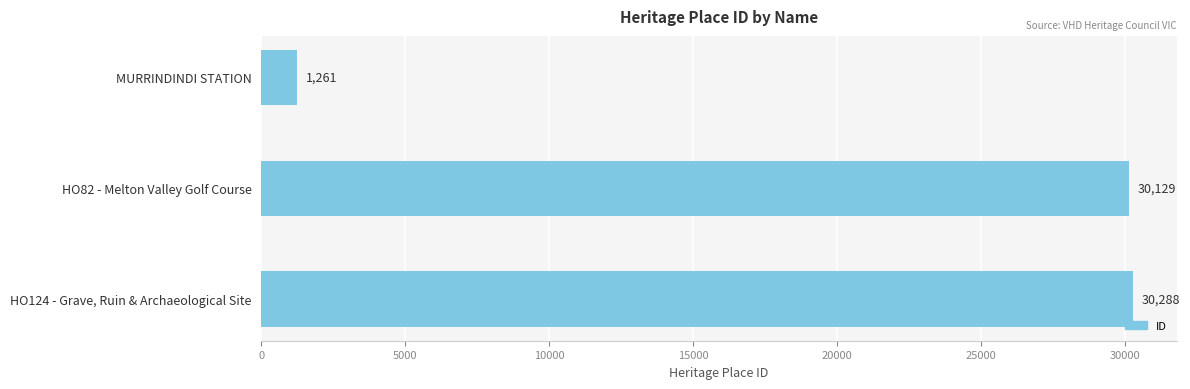

How many data points are less than 30129?

1